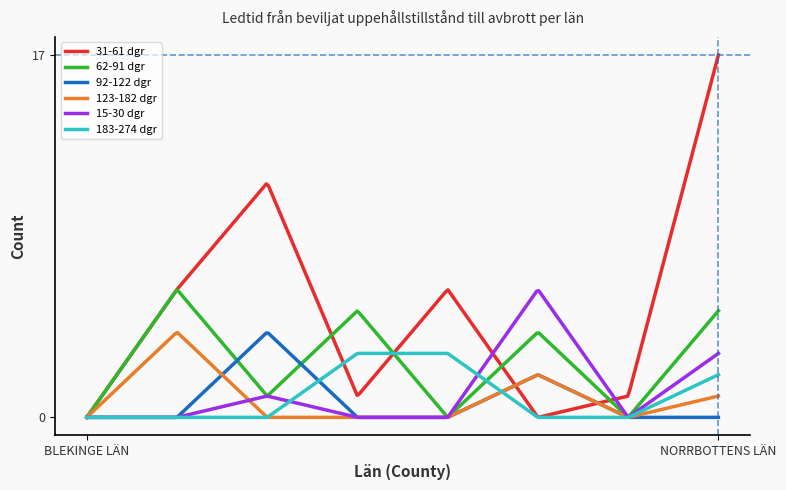

Which series has the widest spread of values?

31-61 dgr